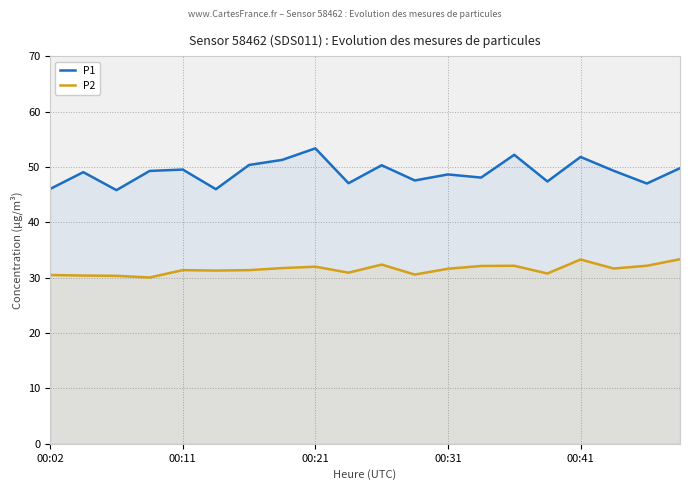

Is it true that P1 equals 49.3 at 17?

True